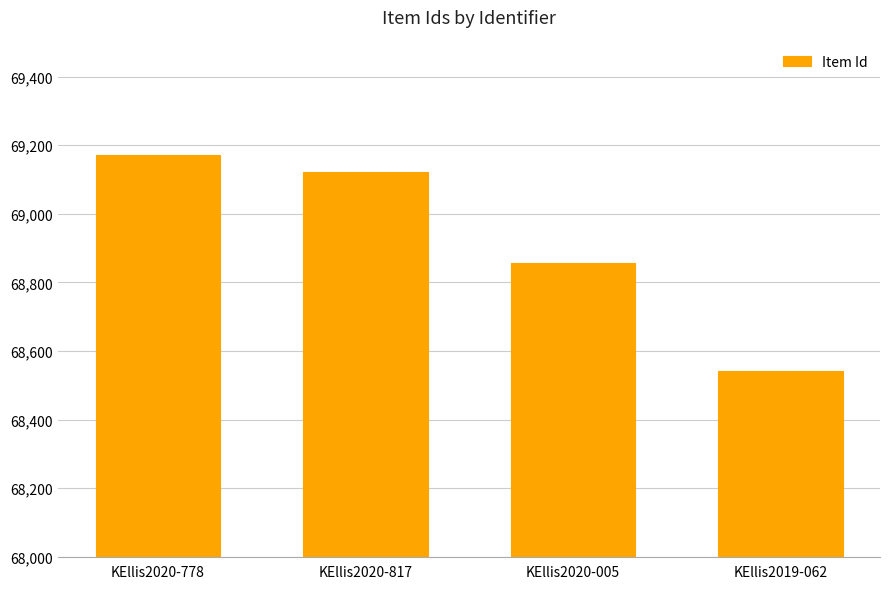

Read the value at KEllis2019-062, to the nearest 50.

68550